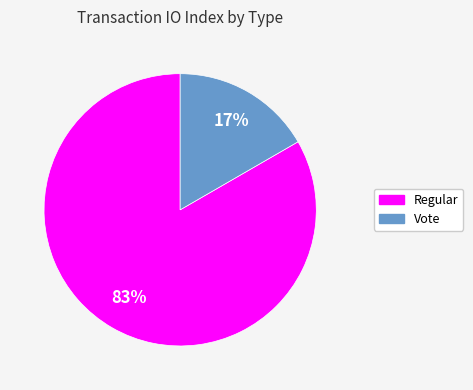

To the nearest percent, what portion does Vote represent?

17%